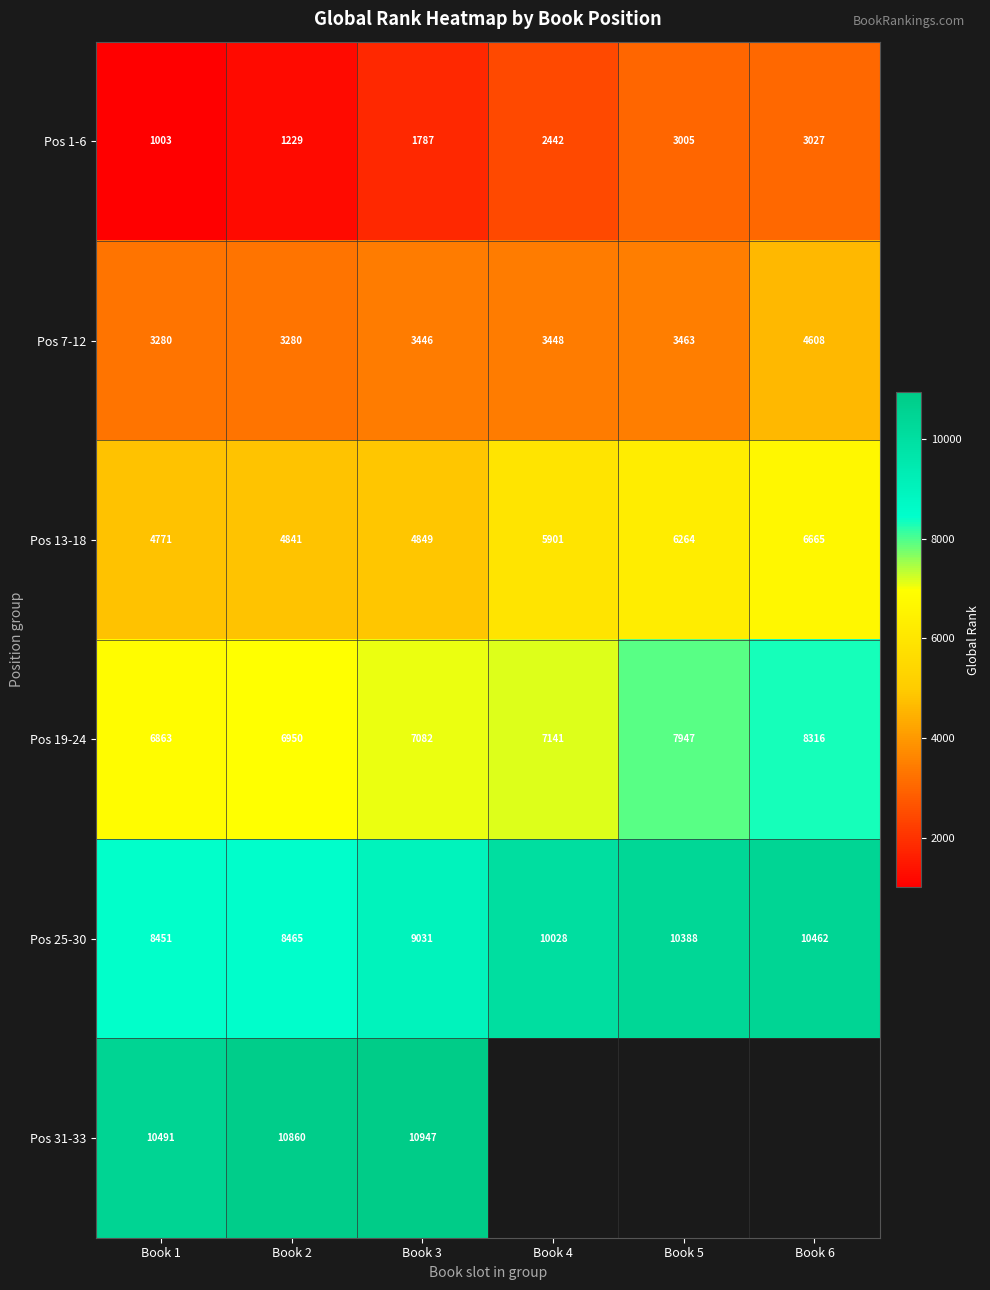

At which label does Pos 25-30 reach its minimum?

Book 1